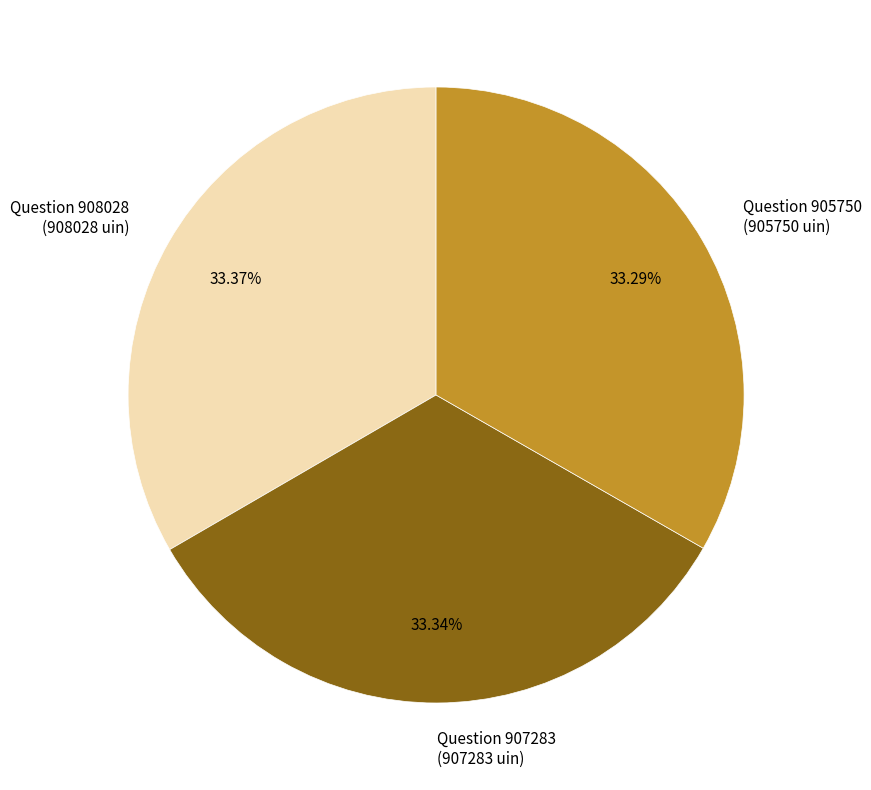

To the nearest percent, what percentage of the pie is Question 907283?

33%